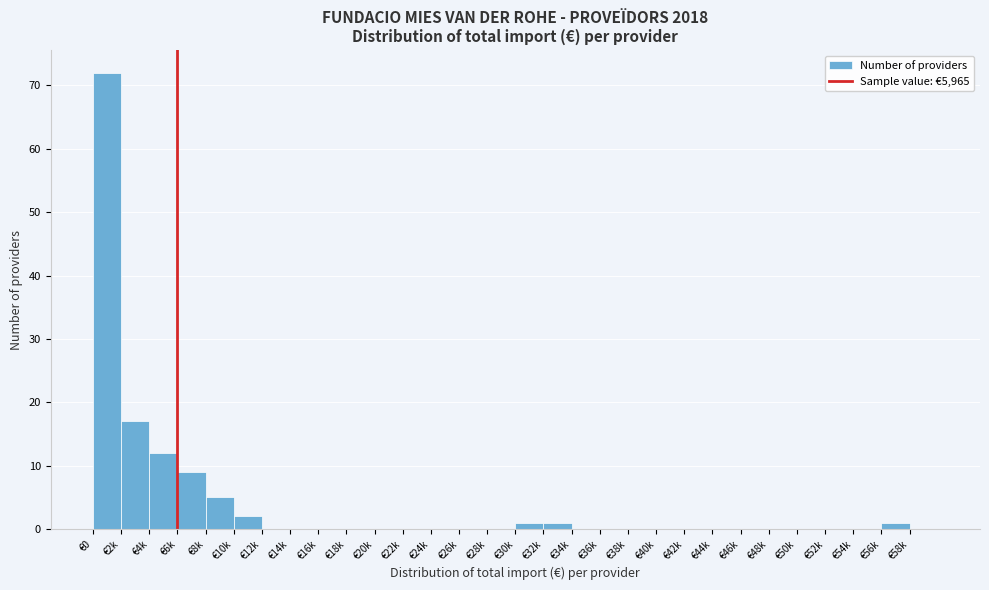

Reading right to left, extract all data points from this chart.

€58k=0	€56k=1	€54k=0	€52k=0	€50k=0	€48k=0	€46k=0	€44k=0	€42k=0	€40k=0	€38k=0	€36k=0	€34k=0	€32k=1	€30k=1	€28k=0	€26k=0	€24k=0	€22k=0	€20k=0	€18k=0	€16k=0	€14k=0	€12k=0	€10k=2	€8k=5	€6k=9	€4k=12	€2k=17	€0=72